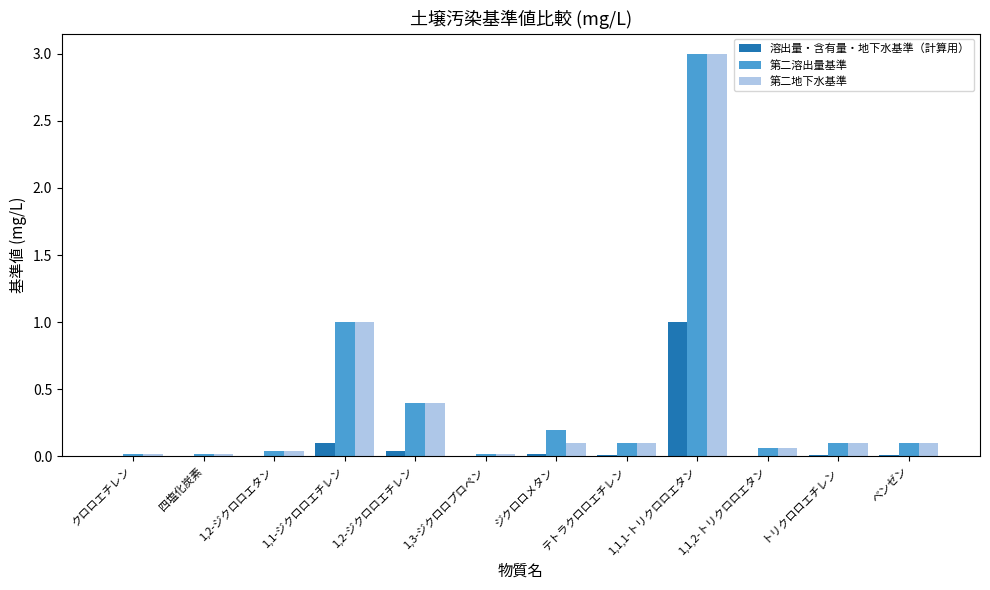

What is the sum of all 第二溶出量基準 values?

5.1